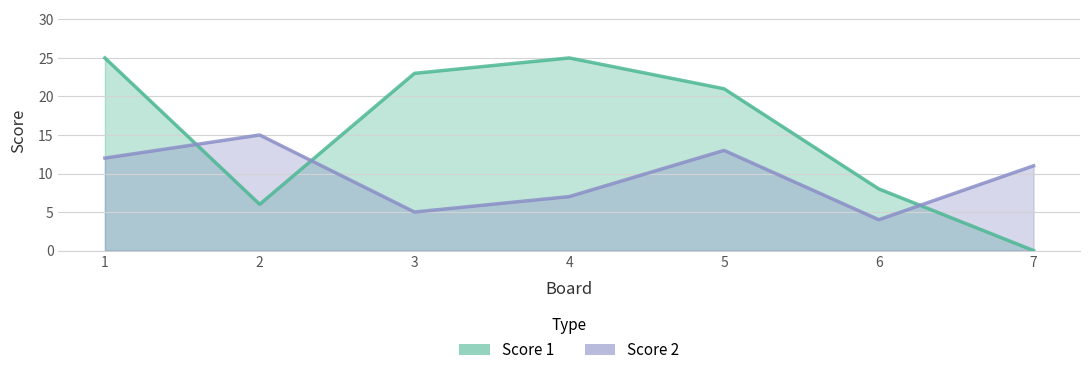

Count the number of categories in the chart.

7